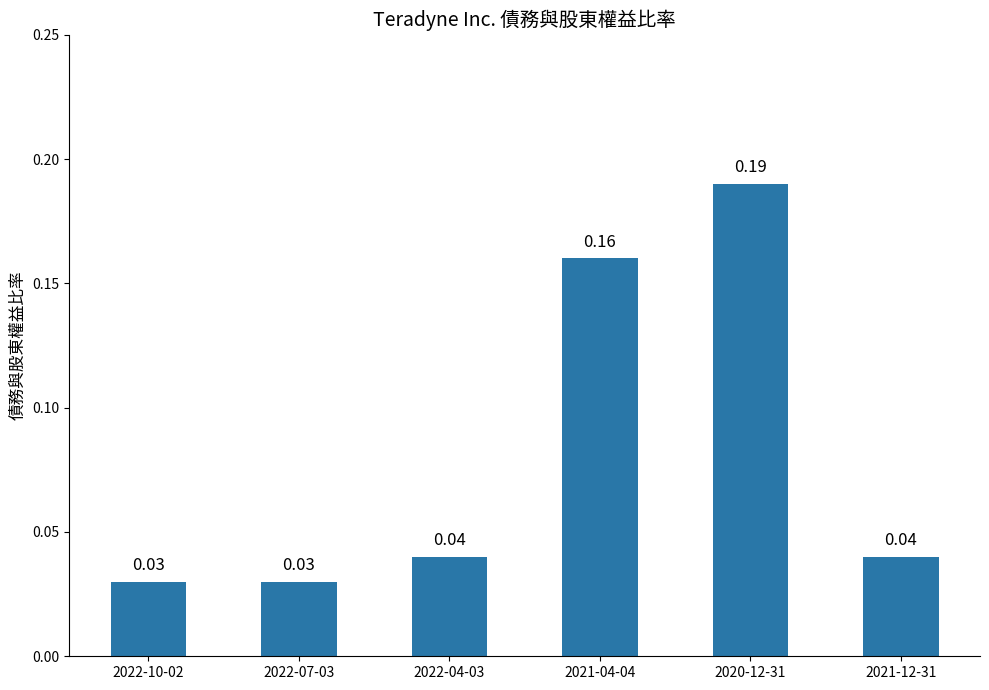

Which has a higher value, 2020-12-31 or 2022-04-03?

2020-12-31